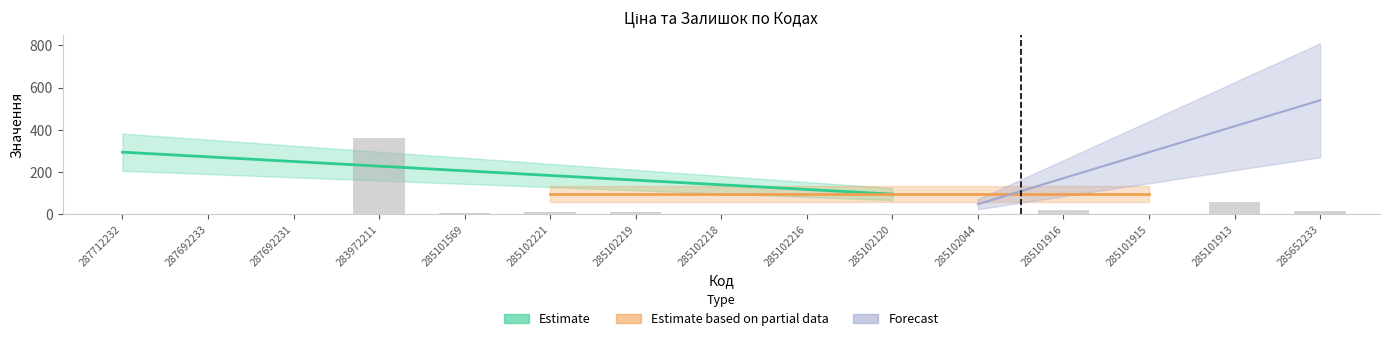

What is the label of the 2nd bar from the left?

287692233